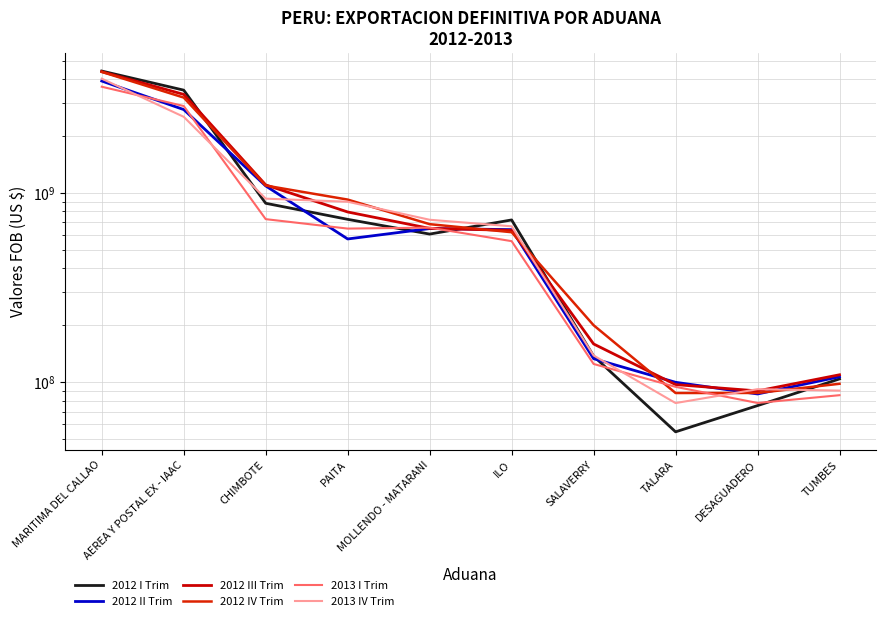

What is the maximum value for 2013 I Trim?

3637310662.6